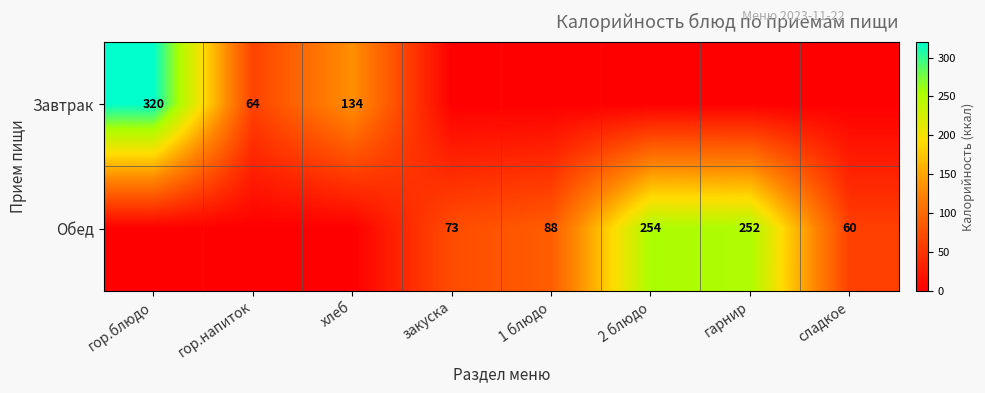

What is the spread (max minus min) of values at закуска?

72.8